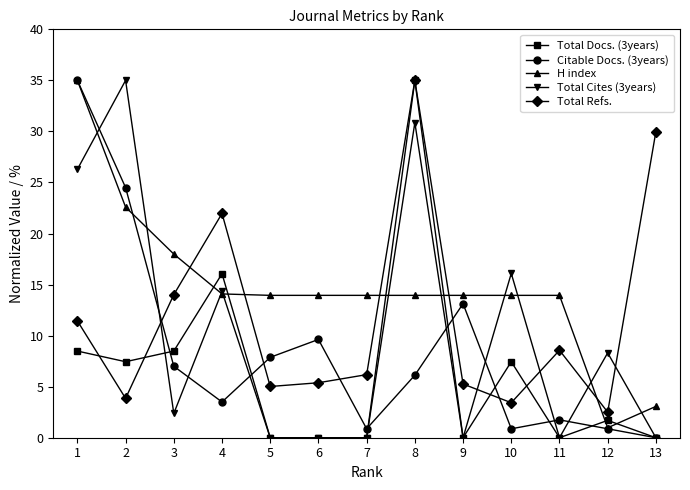

In Citable Docs. (3years), how many points are lower than both neighbors (excluding endpoints)?

3